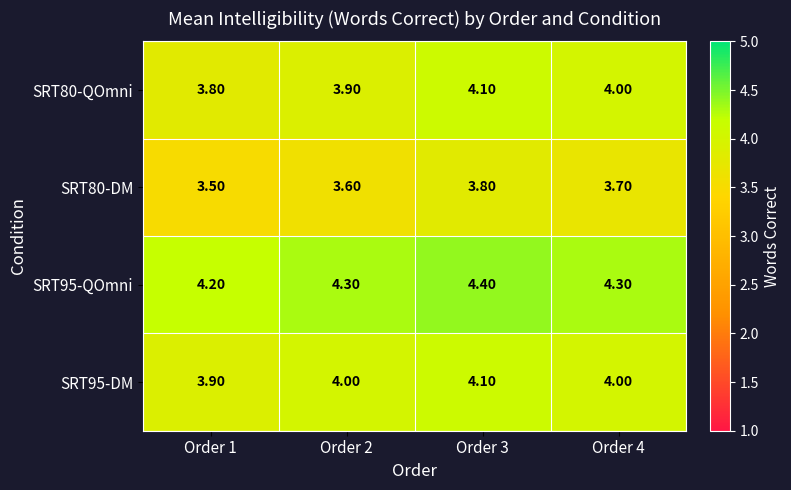

How many distinct data groups are displayed?

4